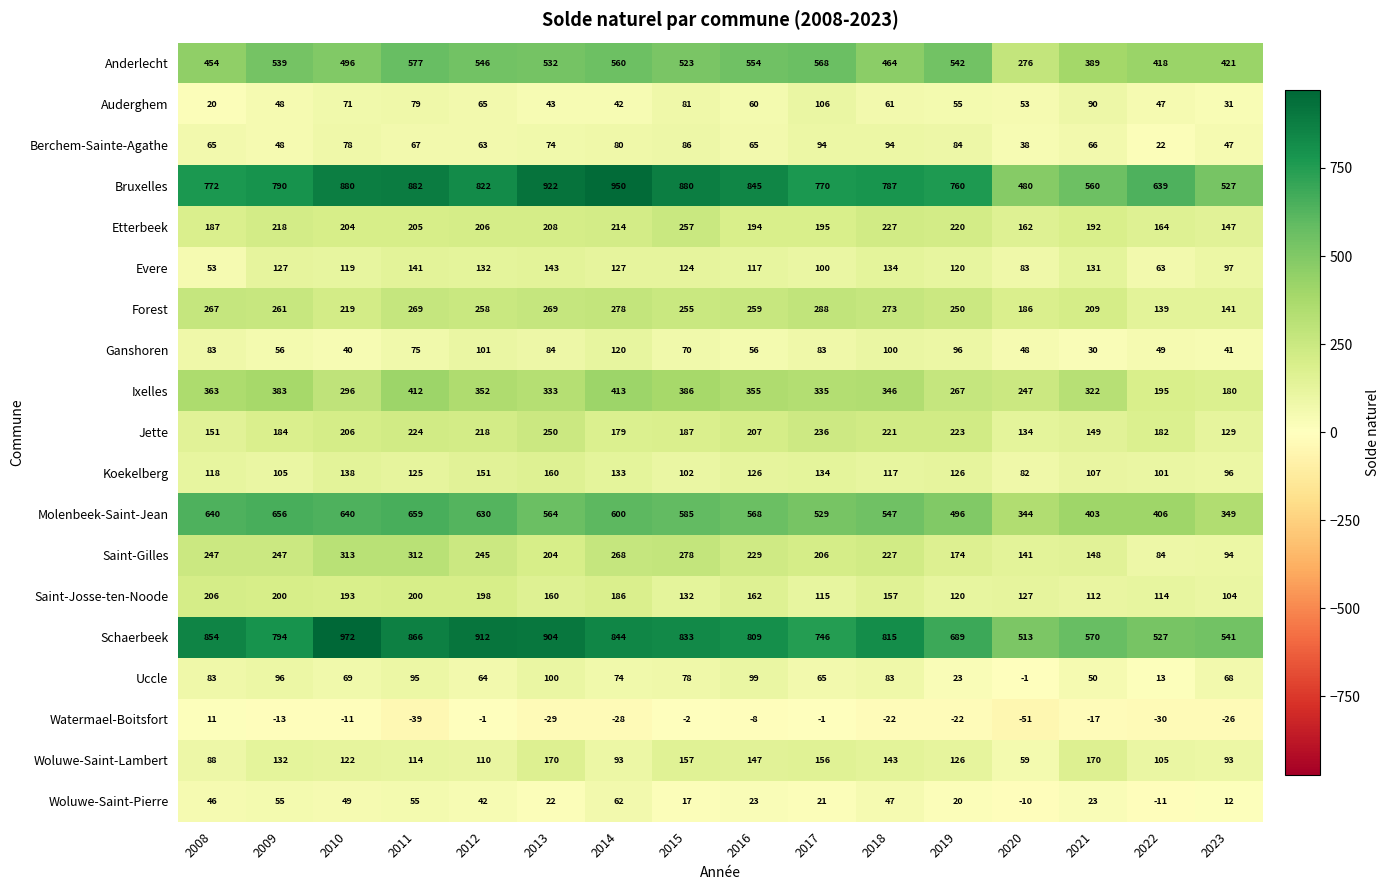

The Jette series shows 130 at 2019. True or false?

False